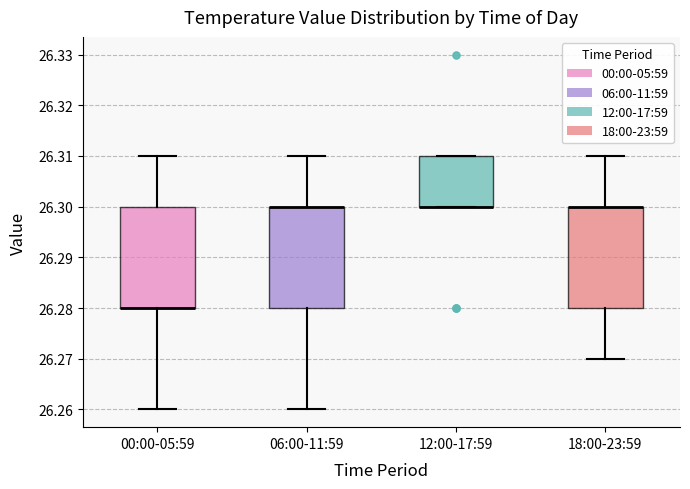

Where does the upper whisker of the box for 00:00-05:59 end on the y-axis? The values are not printed on the chart, so give them approximately, as read against the axis.

26.31